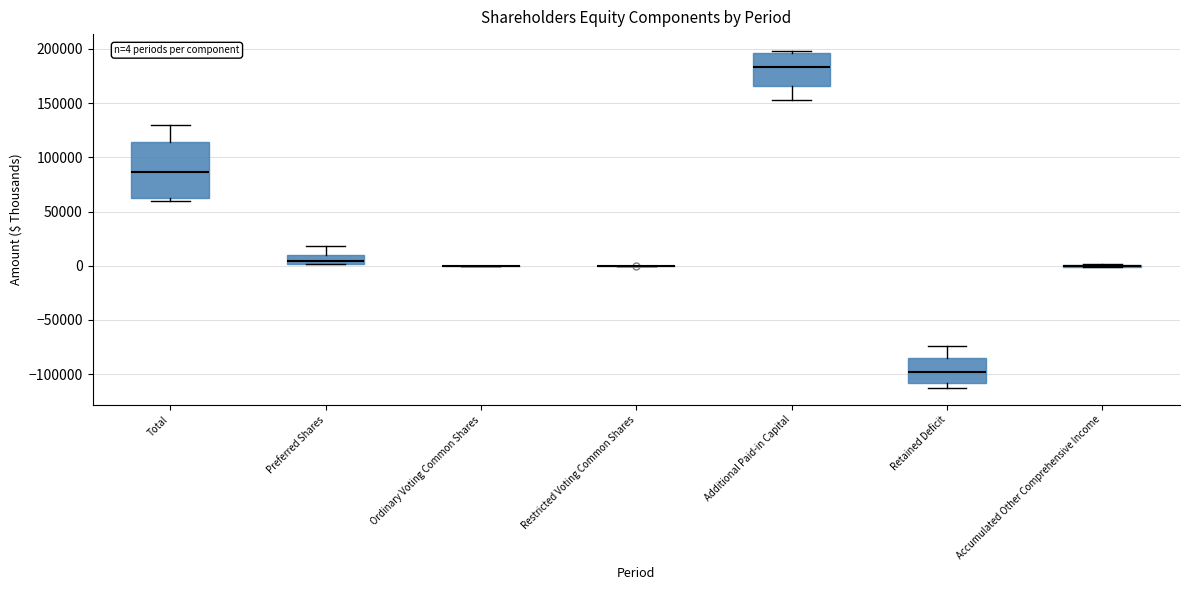

Comparing the boxes themselves (not the whiskers), which one is the tallest?

Total